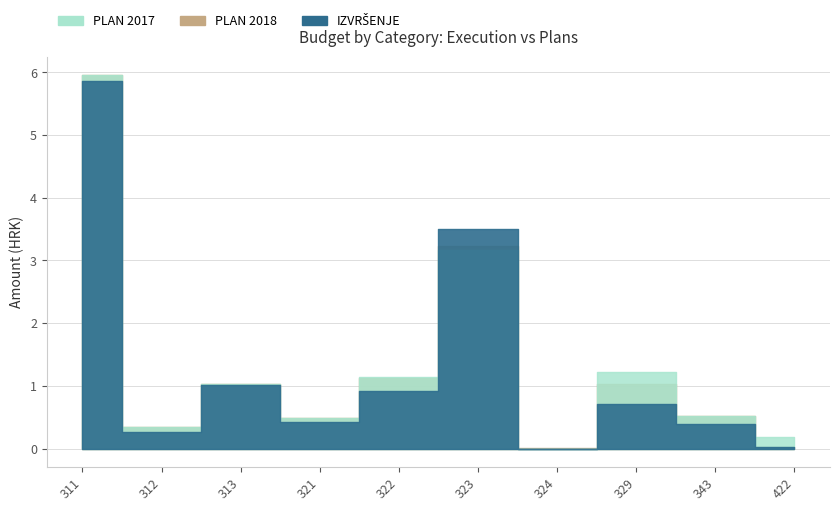

Reading left to right, what are all the values shown in this chart?

IZVRŠENJE: 5867932.1	263055.8	1009397.3	422588.2	917565.9	3506472.2	0.0	714964.1	396602.0	22829.4
PLAN 2017: 5950000.0	350000.0	1035000.0	490000.0	1140000.0	3165000.0	0.0	1215000.0	515000.0	180000.0
PLAN 2018: 5950000.0	350000.0	1035000.0	490000.0	1125000.0	3224000.0	13000.0	1025000.0	515000.0	30000.0